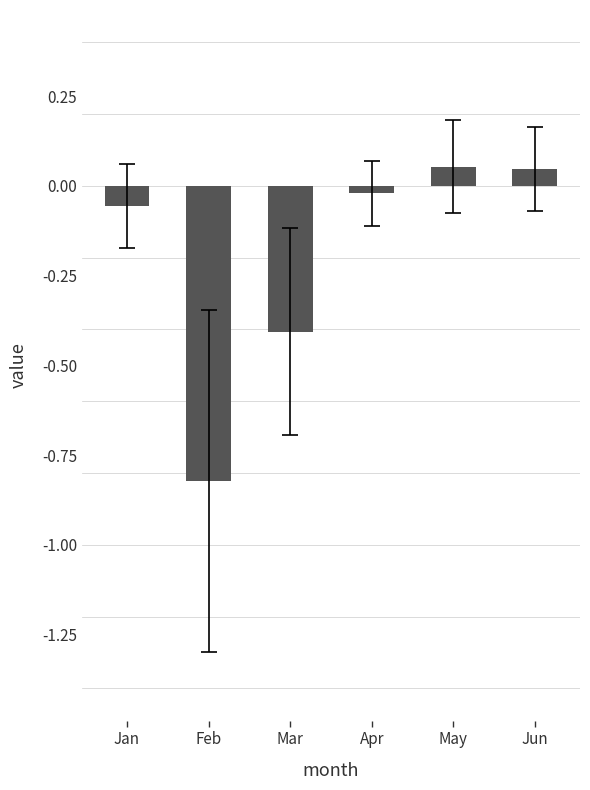

What is the difference between the maximum and minimum values?

0.9